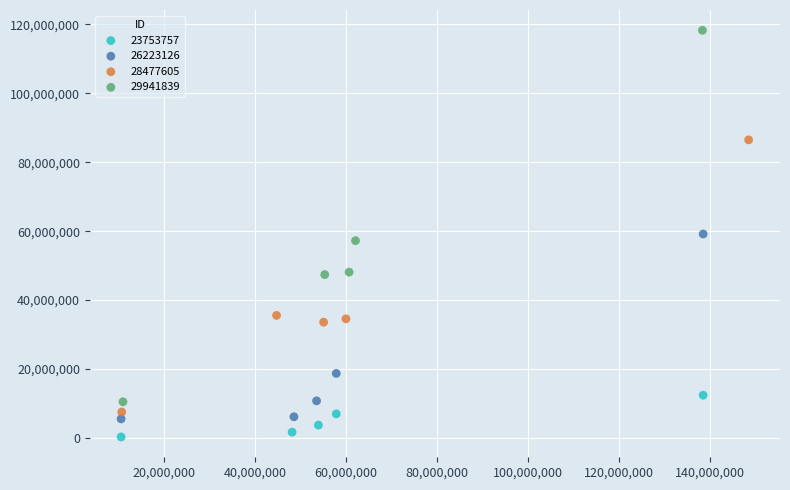

Which series reaches the minimum Y coordinate?

23753757